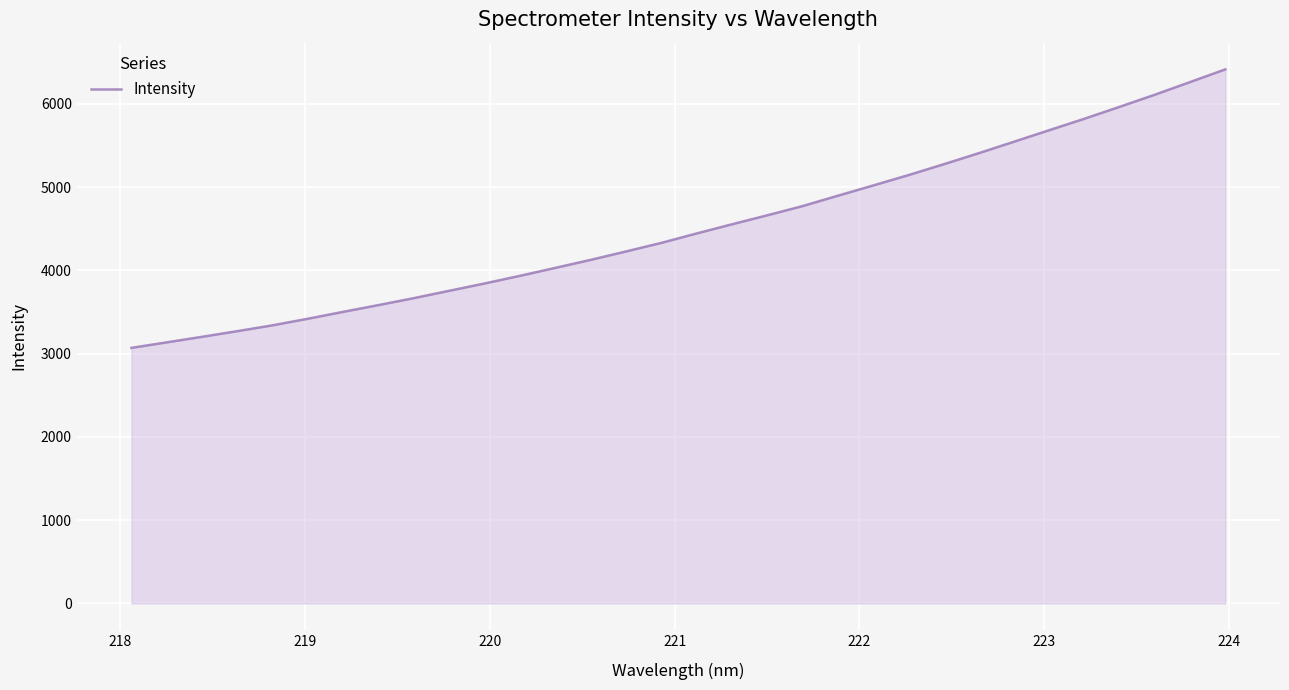

What is the difference between the maximum and minimum values?

3346.5